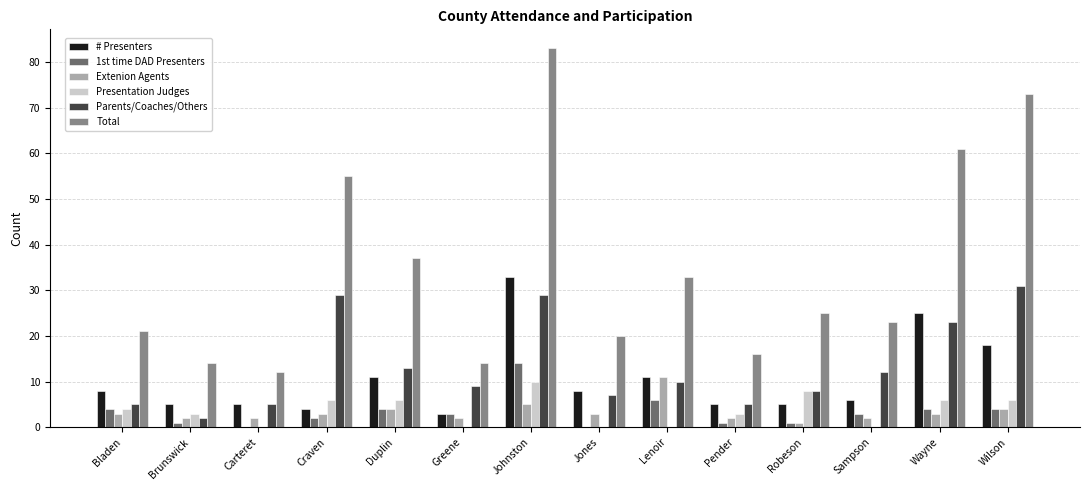

Which series has the largest range (max minus min)?

Total